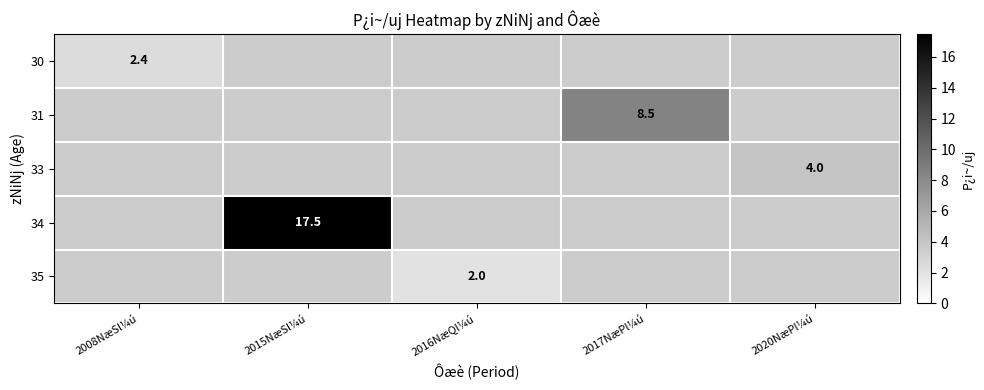

Is it true that 35 equals 2.0 at 2016NæQl¼ú?

True